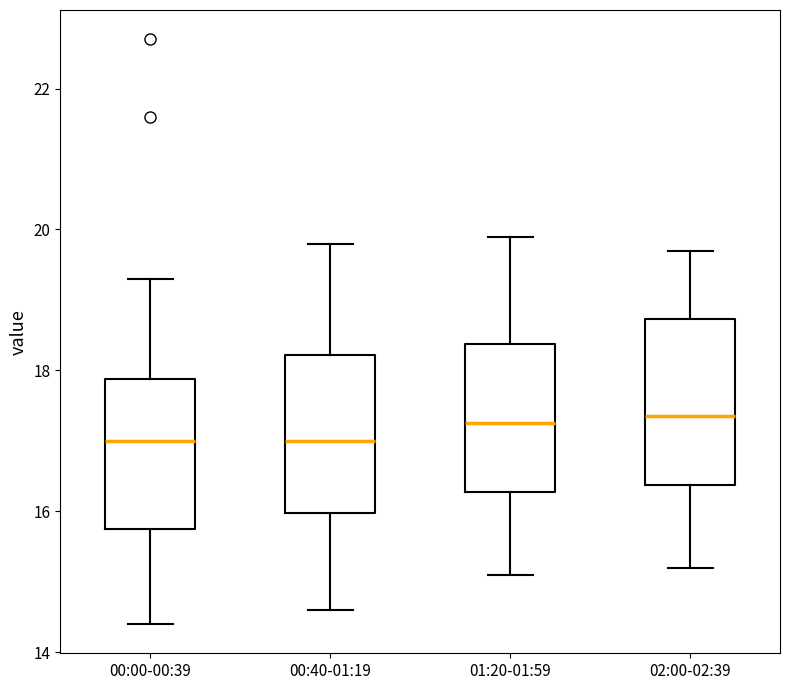

Reading left to right, transcribe this box plot: for each box, give where its median line is, the range the box spans, and where its two whiskers end, as read against the y-axis. The values are not printed on the chart, so give them approximately, as read against the axis.

00:00-00:39: median 17.0, box 15.8 to 17.8, whiskers 14.4 to 19.4
00:40-01:19: median 17.0, box 16.0 to 18.2, whiskers 14.6 to 19.8
01:20-01:59: median 17.2, box 16.2 to 18.4, whiskers 15.2 to 20.0
02:00-02:39: median 17.4, box 16.4 to 18.8, whiskers 15.2 to 19.8